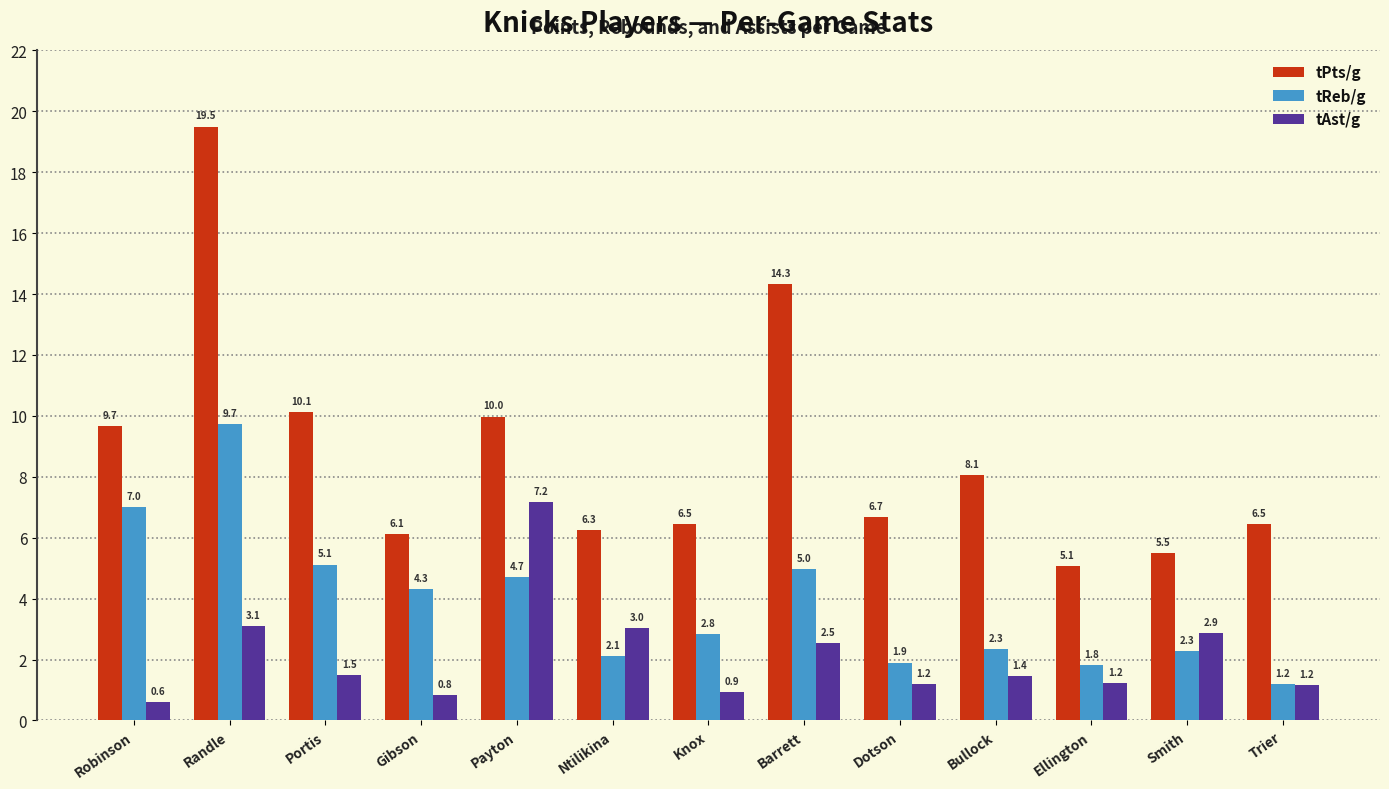

What is the difference between the second highest and second lowest values in the tPts/g series?

8.8